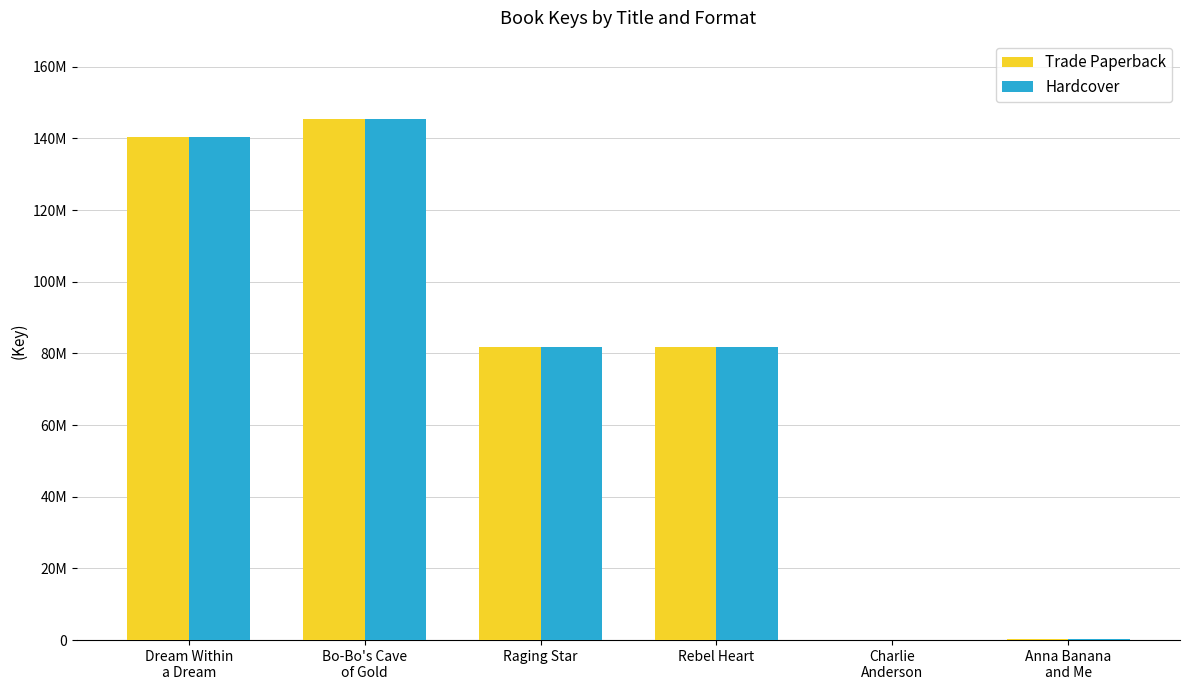

Are the bars grouped side by side (vs. stacked)?

Yes